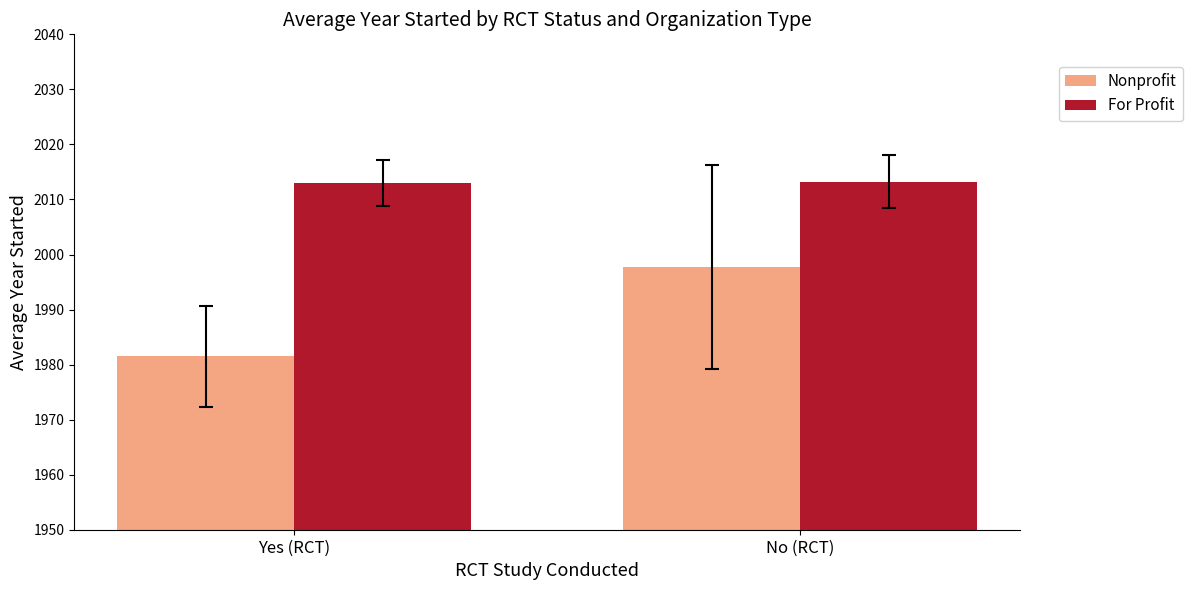

List the series in order of their peak value, highest first.

For Profit, Nonprofit